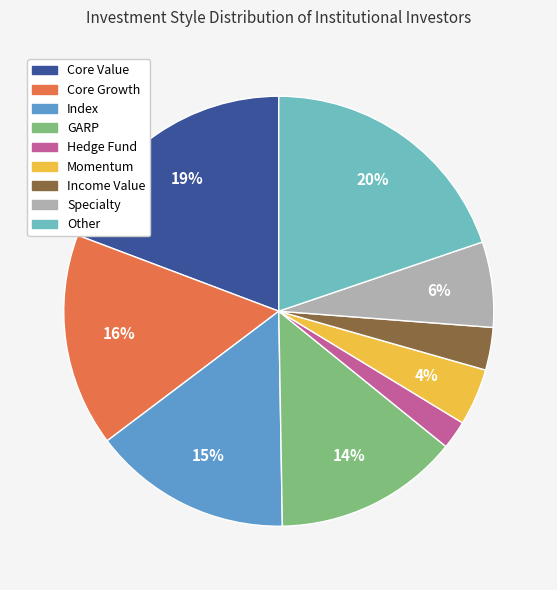

To the nearest percent, what is the average slice percentage?

11%